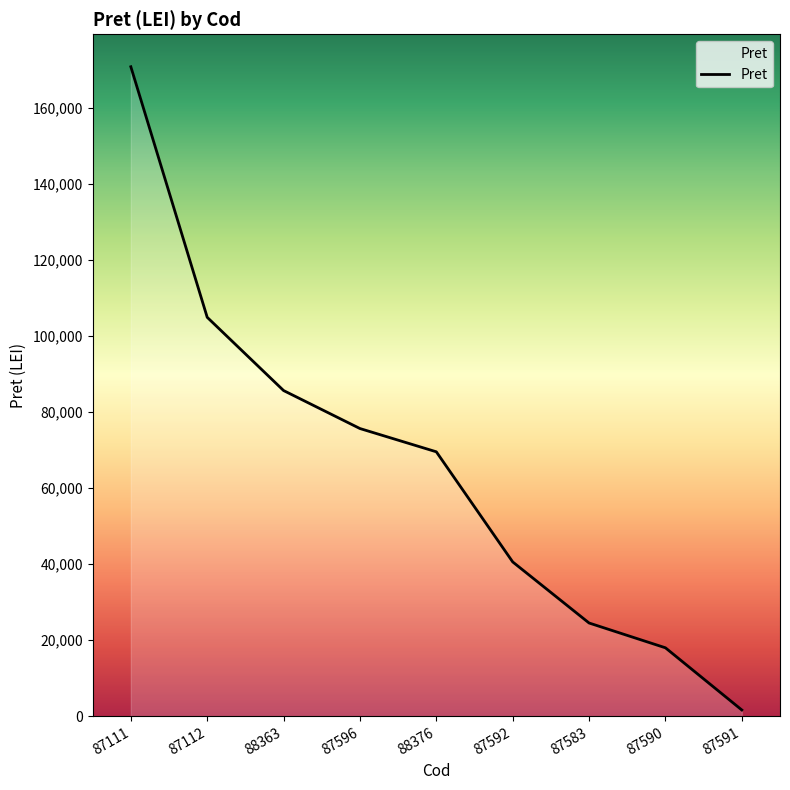

True or false: the data shows 85691 at 88363.

True